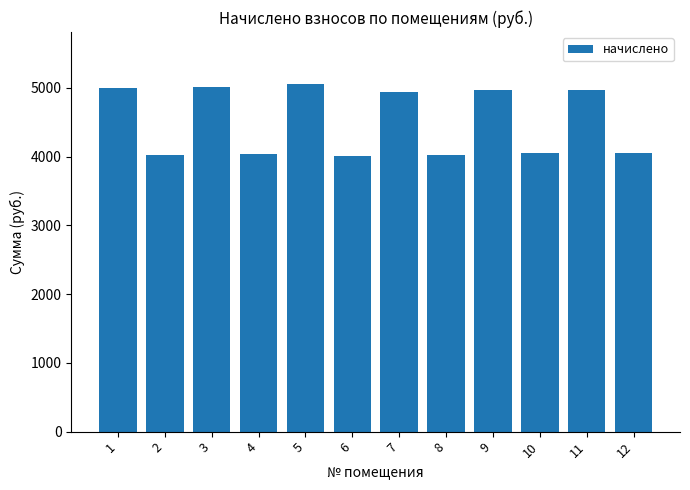

Approximately how many times larger is the value at 11 compared to 9?

1.0